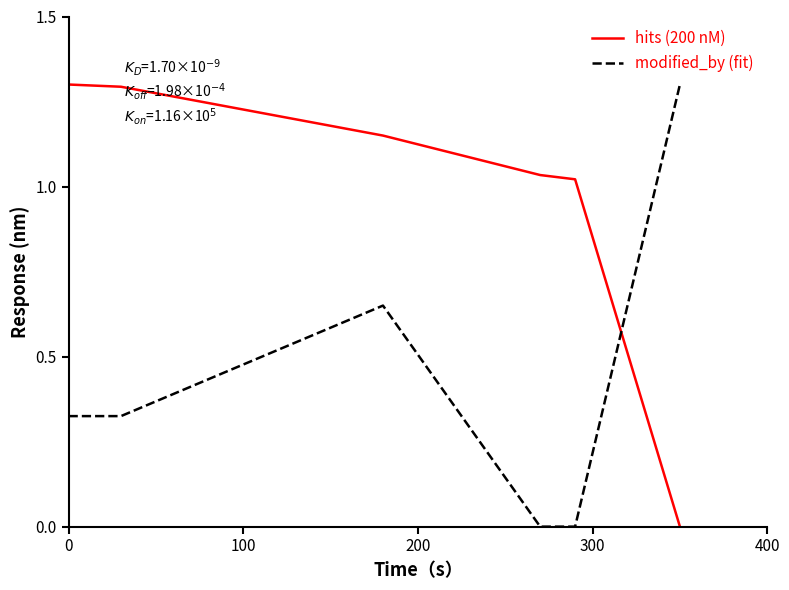

Which series ends up on top after the final intersection of hits (200 nM) and modified_by (fit)?

modified_by (fit)